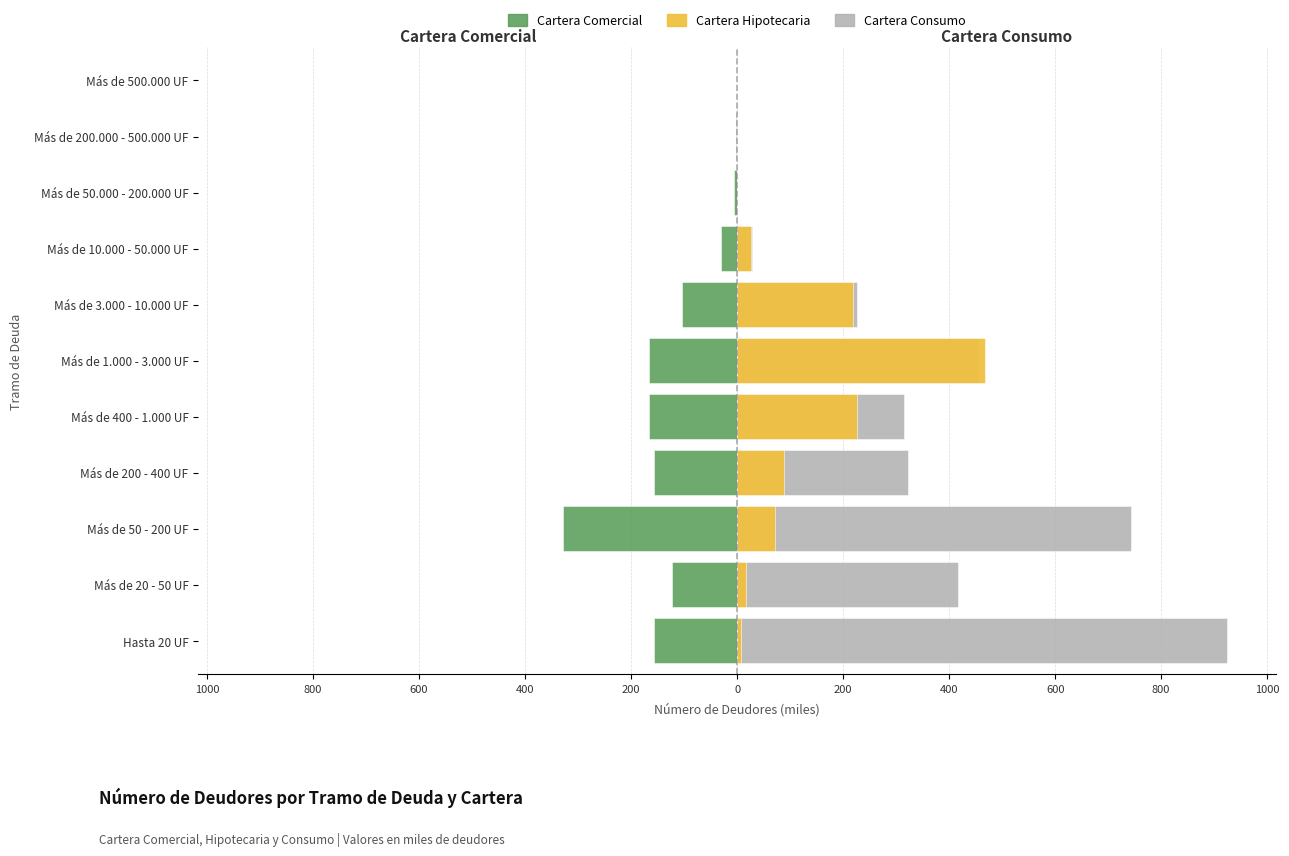

What is the spread (max minus min) of values at 600?

1071.3